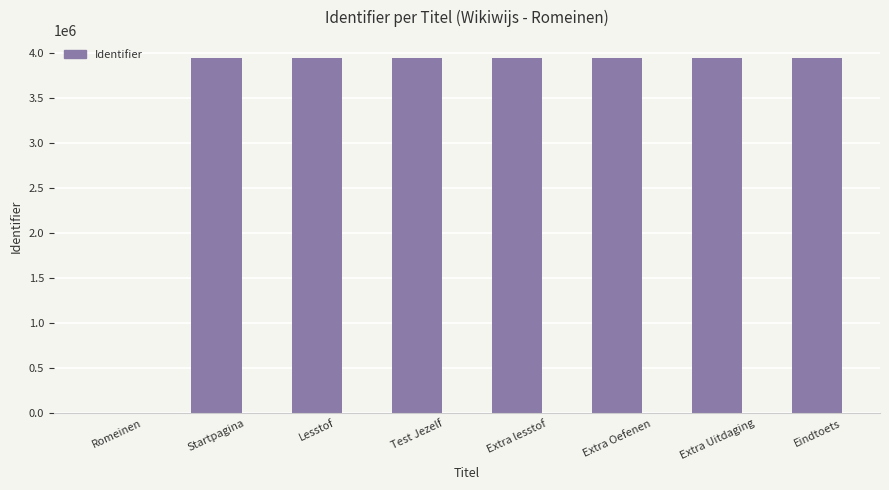

What is the change in value from Lesstof to Extra lesstof?

+2